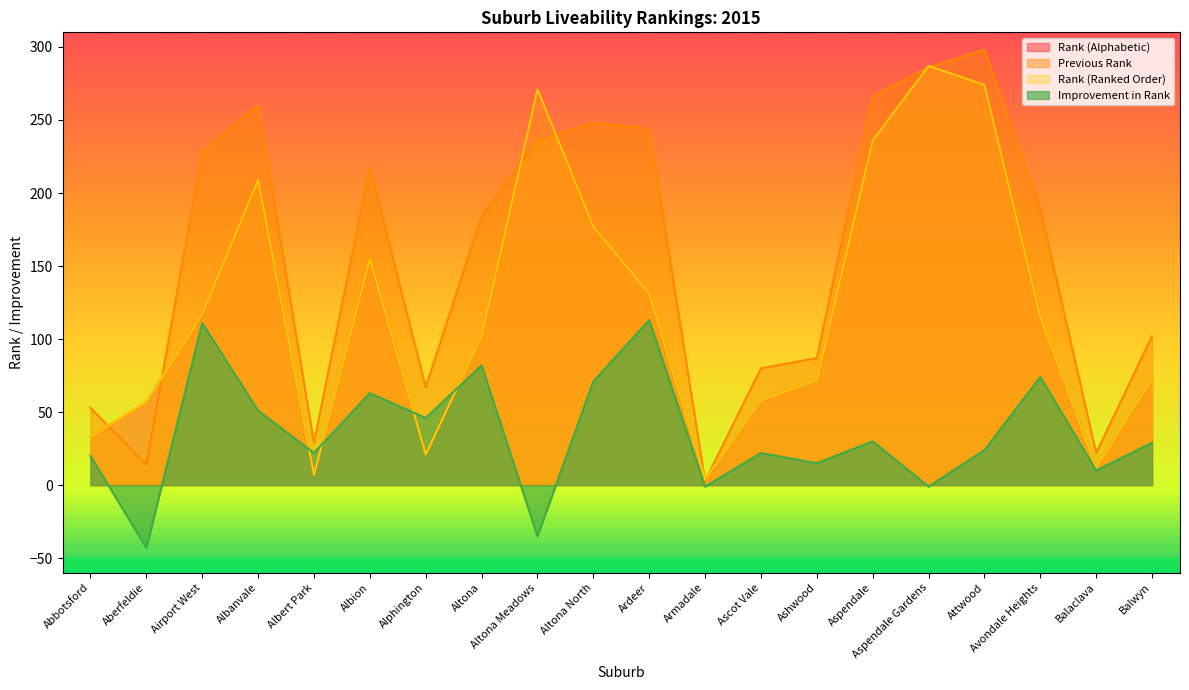

How many values in the Previous Rank series exceed 189?

9